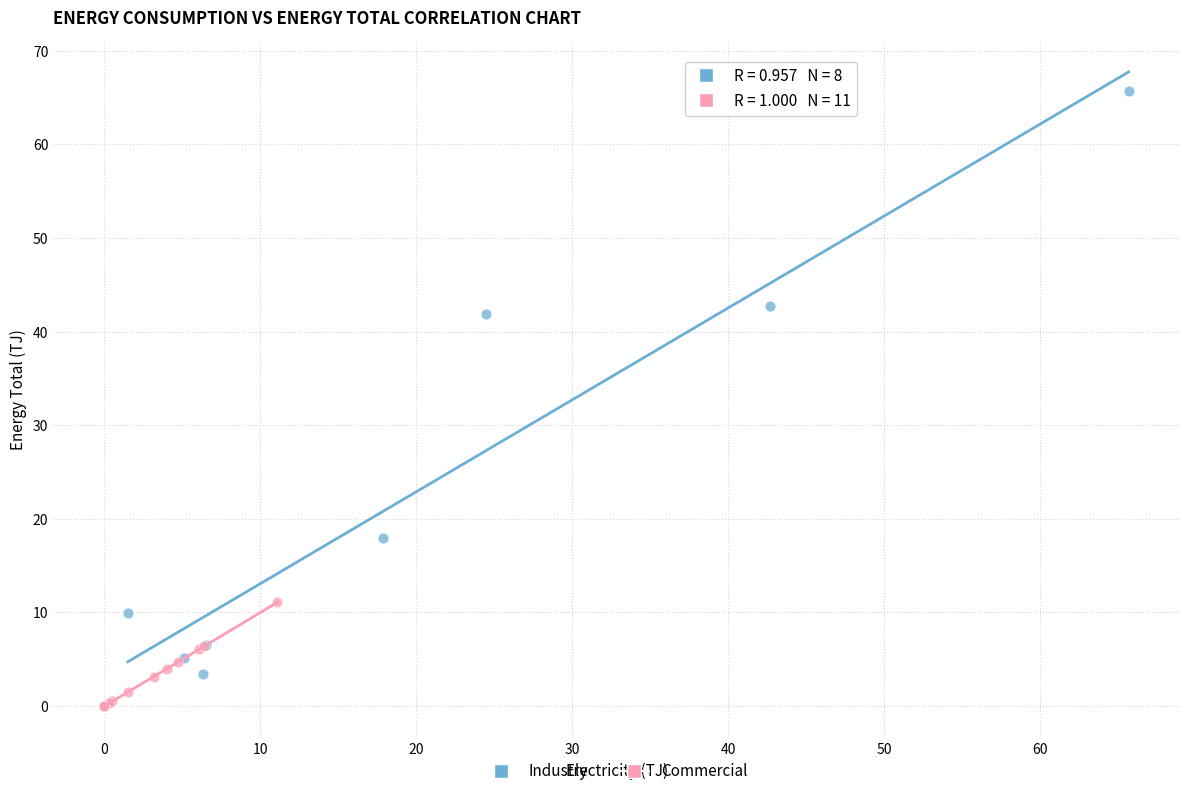

Which series has the widest spread of Y values?

Industry